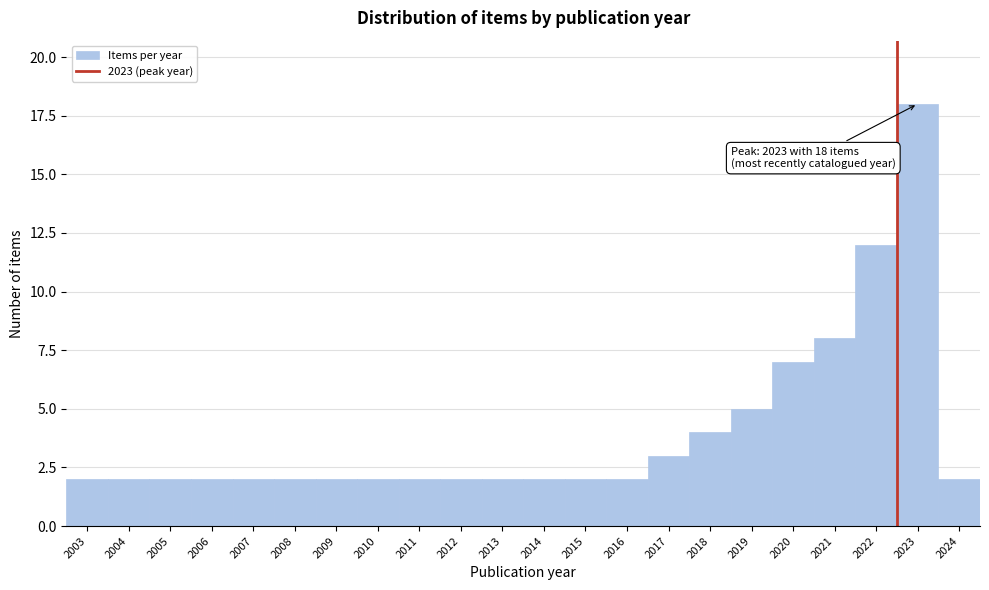

Reading left to right, what are all the values shown in this chart?

2	2	2	2	2	2	2	2	2	2	2	2	2	2	3	4	5	7	8	12	18	2